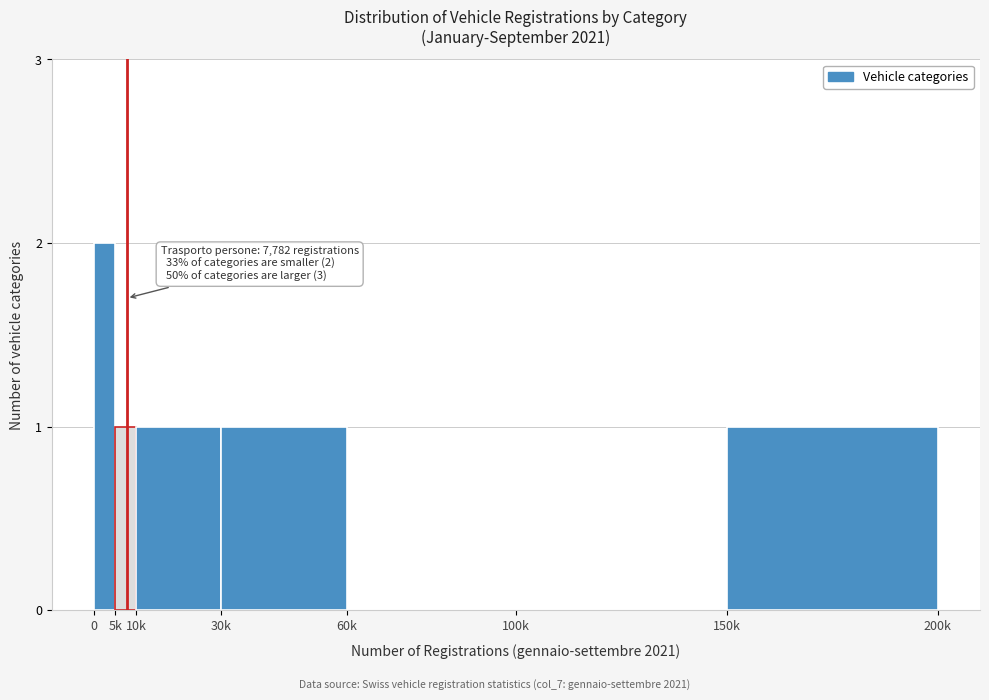

Reading right to left, extract all data points from this chart.

150k=1	100k=0	60k=0	30k=1	10k=1	5k=1	0=2